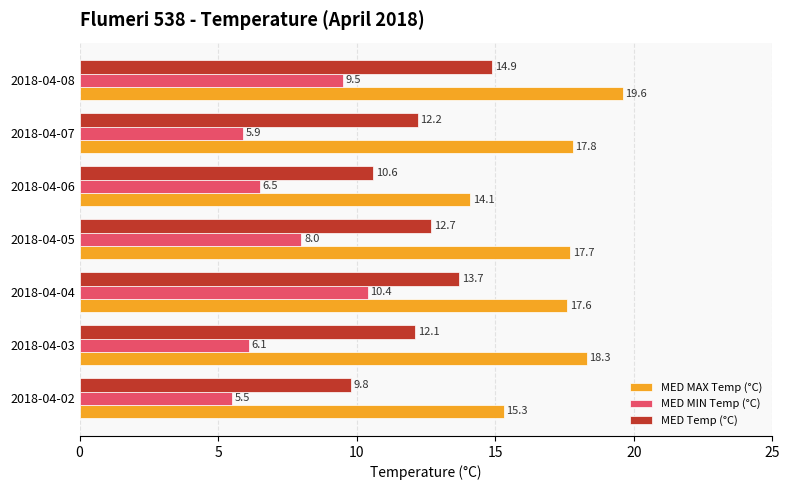

Which series has the widest spread of values?

MED MAX Temp (°C)